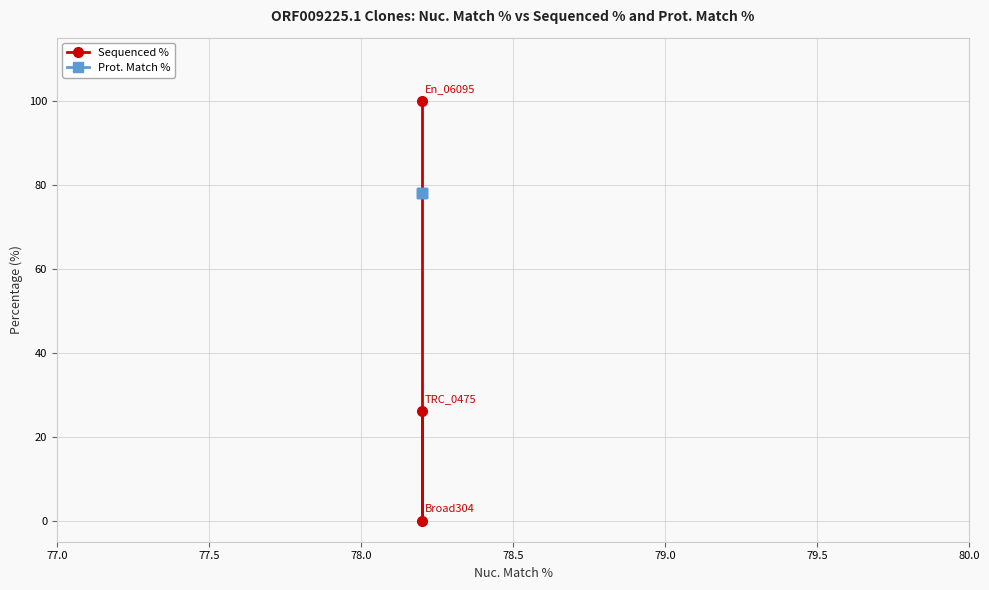

Reading right to left, transcribe all the data shown in this chart.

Sequenced %: 26.2	0.0	100.0
Prot. Match %: 78.1	78.1	78.1